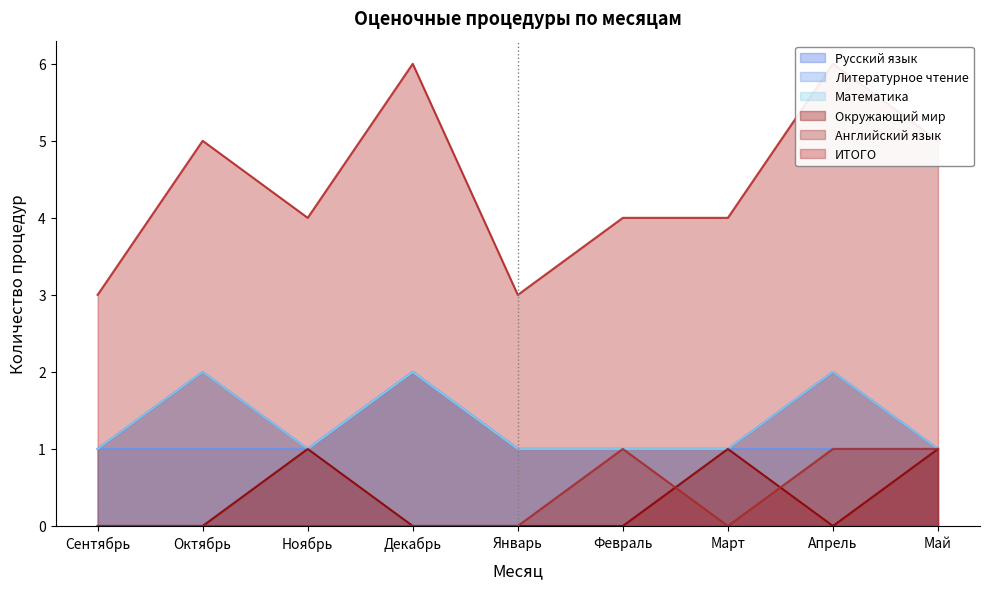

What are all the series names shown in the legend?

Русский язык, Литературное чтение, Математика, Окружающий мир, Английский язык, ИТОГО